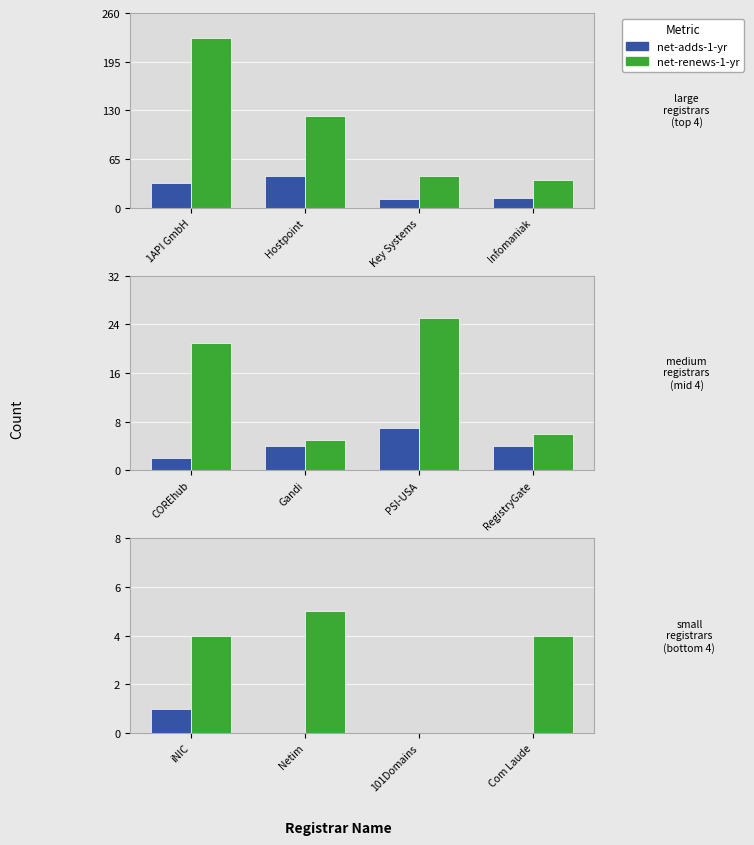

How many distinct data groups are displayed?

2